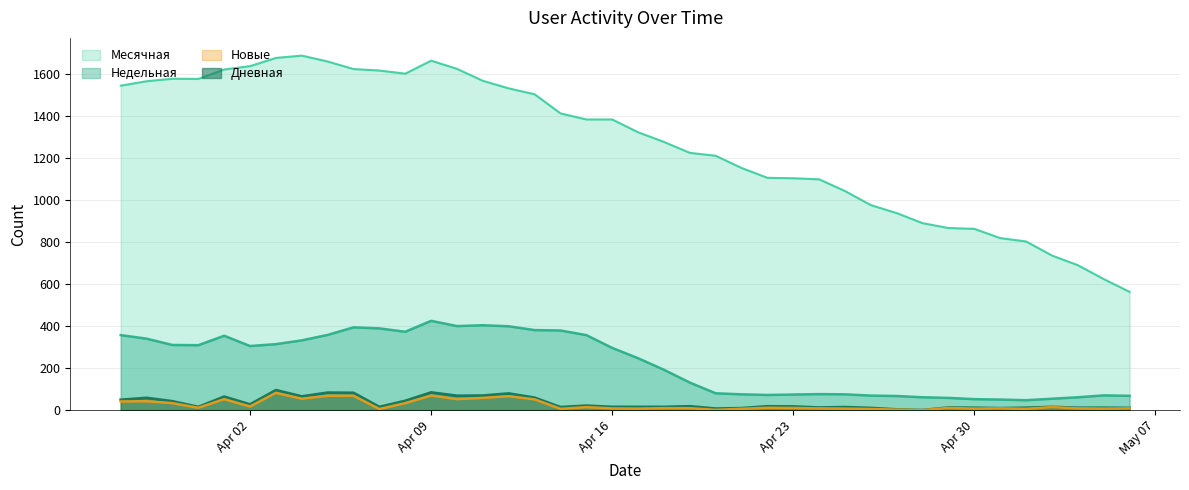

How many lines are shown in the chart?

4